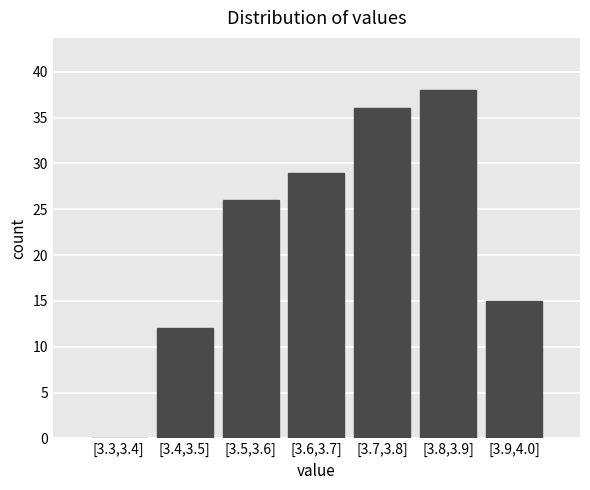

Reading left to right, transcribe all the data shown in this chart.

[3.3,3.4]=0	[3.4,3.5]=12	[3.5,3.6]=26	[3.6,3.7]=29	[3.7,3.8]=36	[3.8,3.9]=38	[3.9,4.0]=15